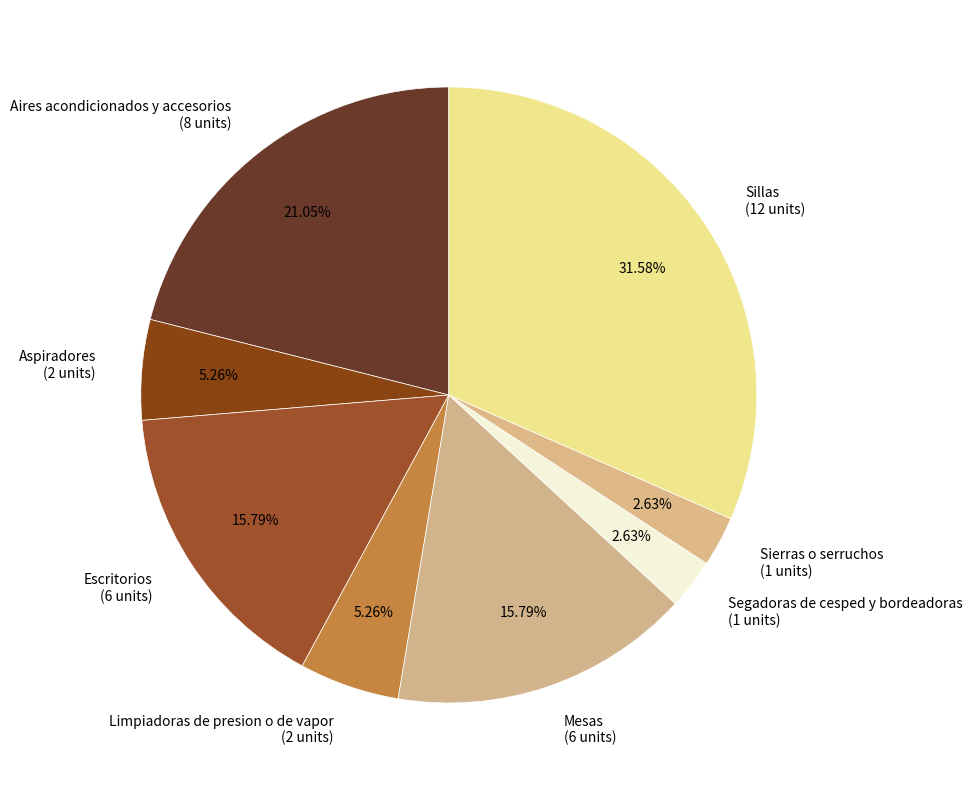

How many segments does this pie chart have?

8